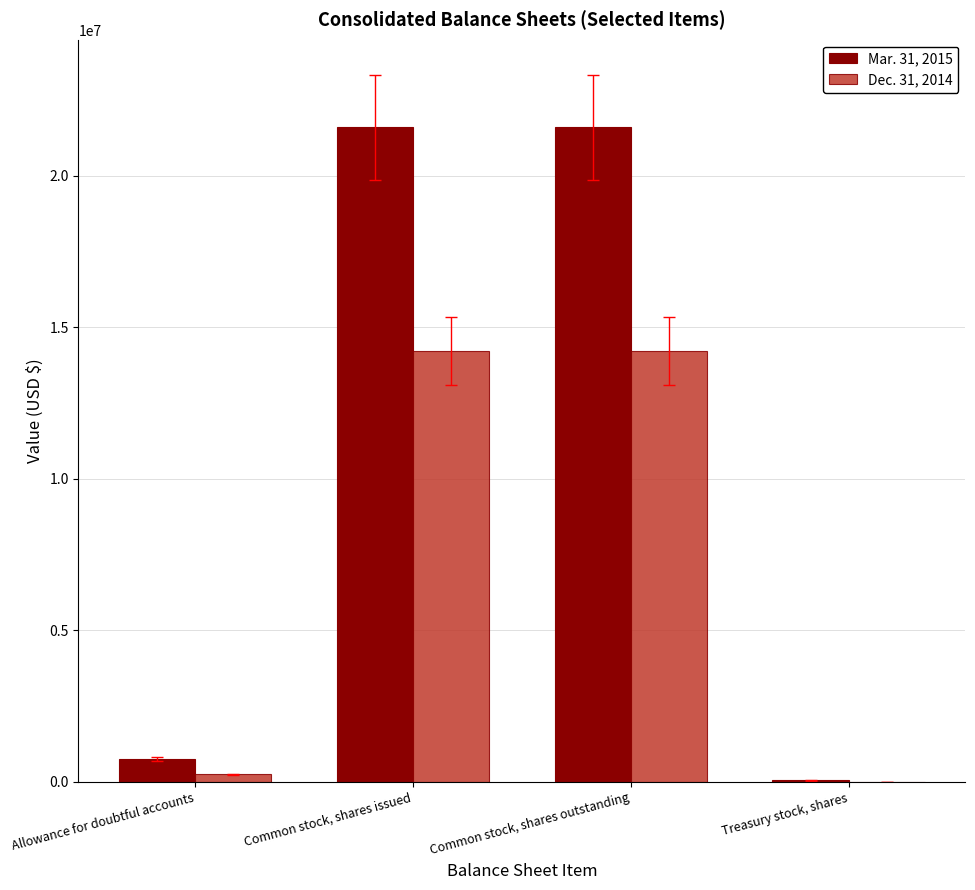

What is the highest value of the Mar. 31, 2015 series?

21591126